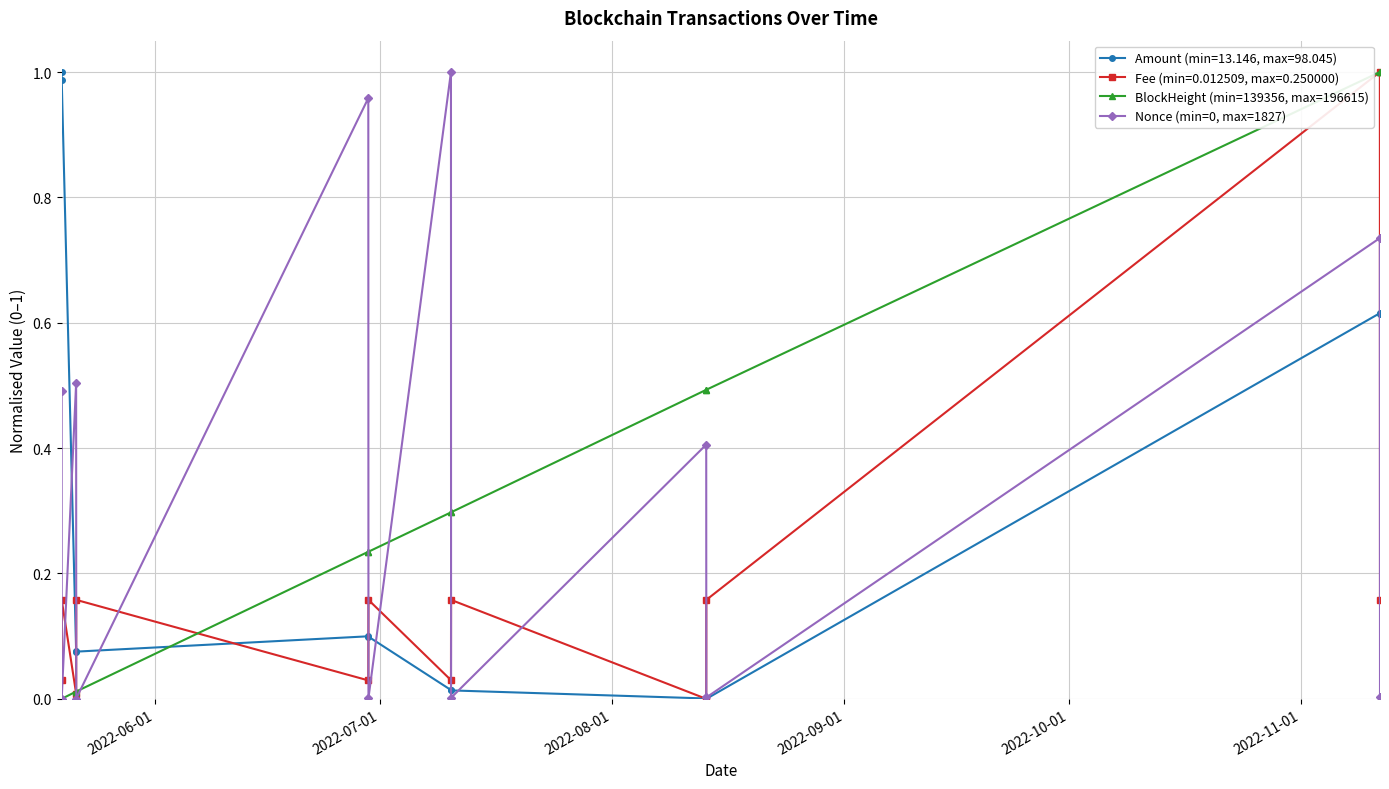

How many times do Amount (min=13.146, max=98.045) and BlockHeight (min=139356, max=196615) cross each other?

1